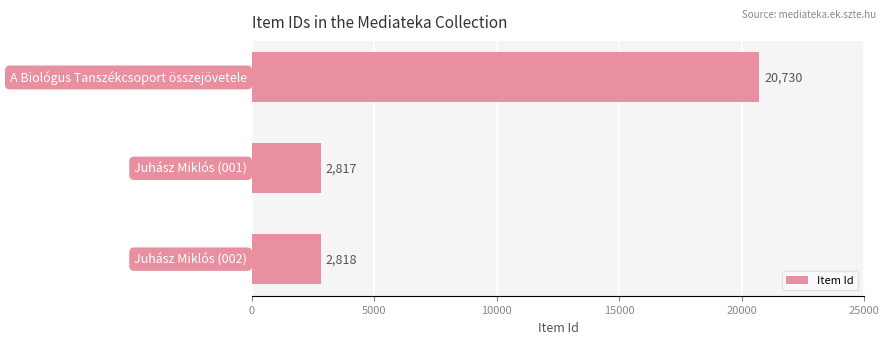

What is the average value?

8788